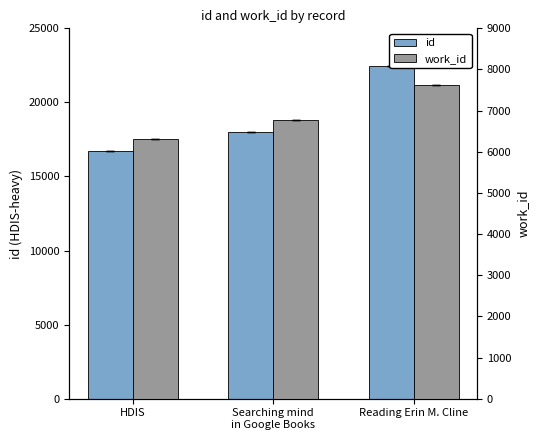

What position from the left is HDIS?

1